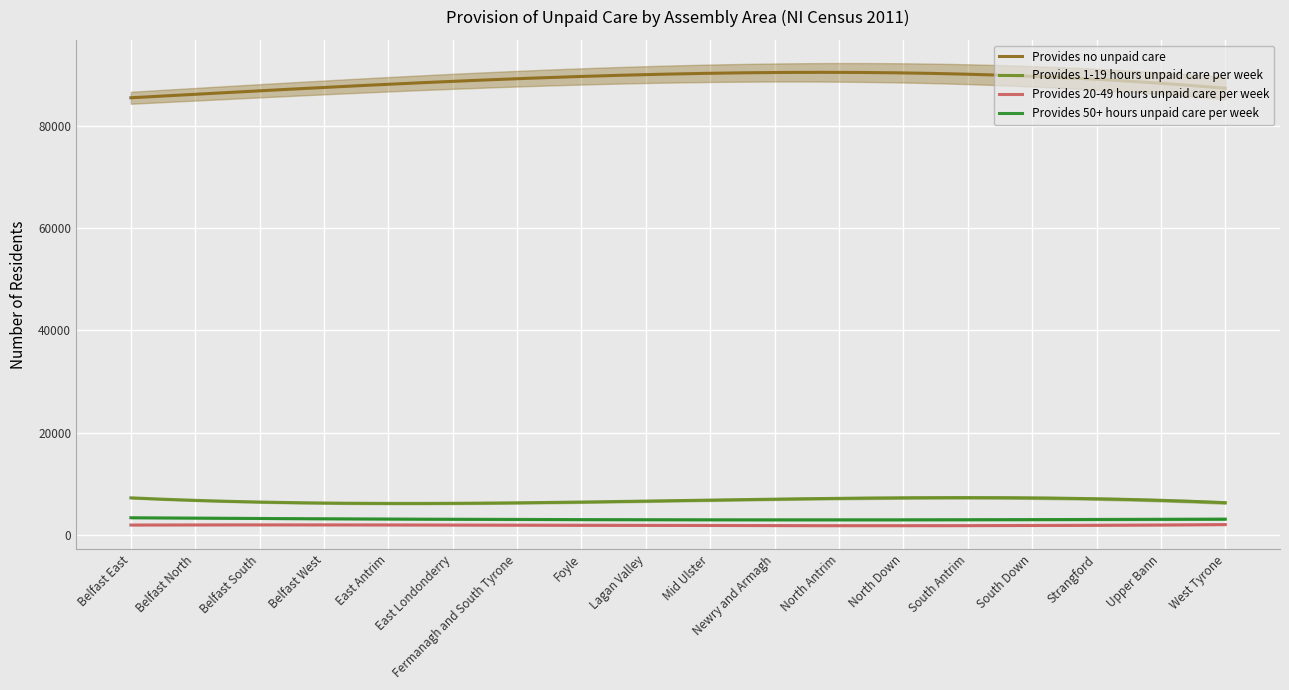

How many distinct data groups are displayed?

4